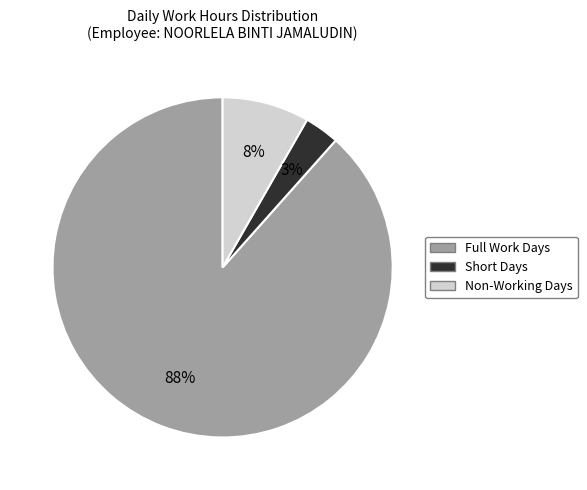

How many slices are in this pie chart?

3